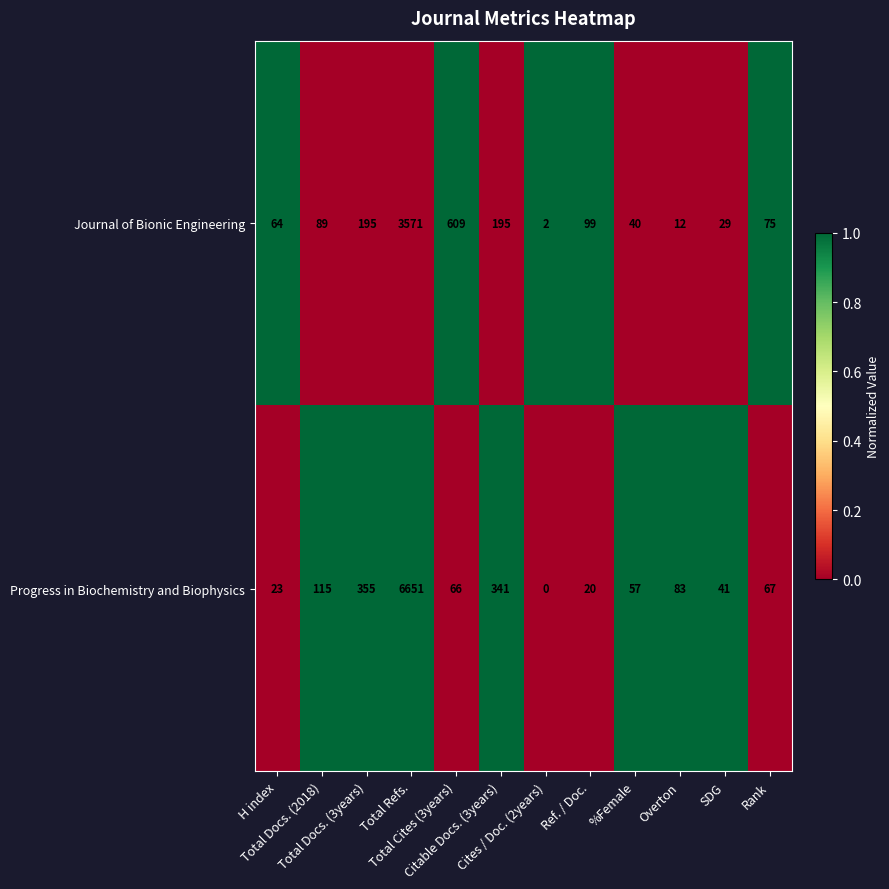

What is the difference between the second highest and second lowest values in the Progress in Biochemistry and Biophysics series?

335